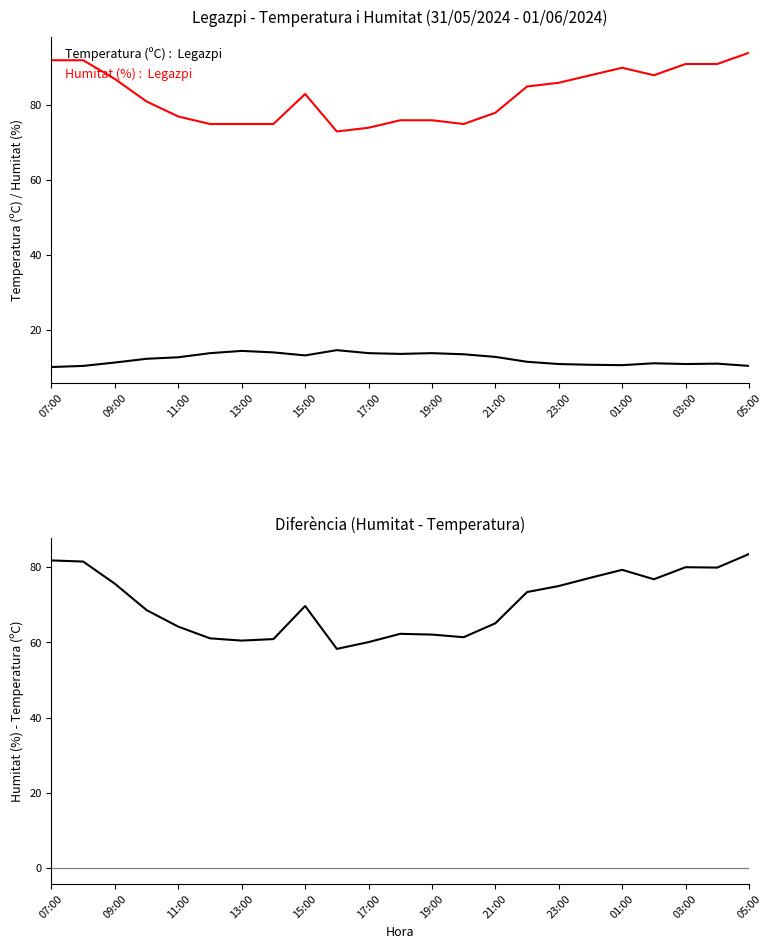

What are all the series names shown in the legend?

Humitat (%), Temperatura (ºC), Humitat - Temperatura